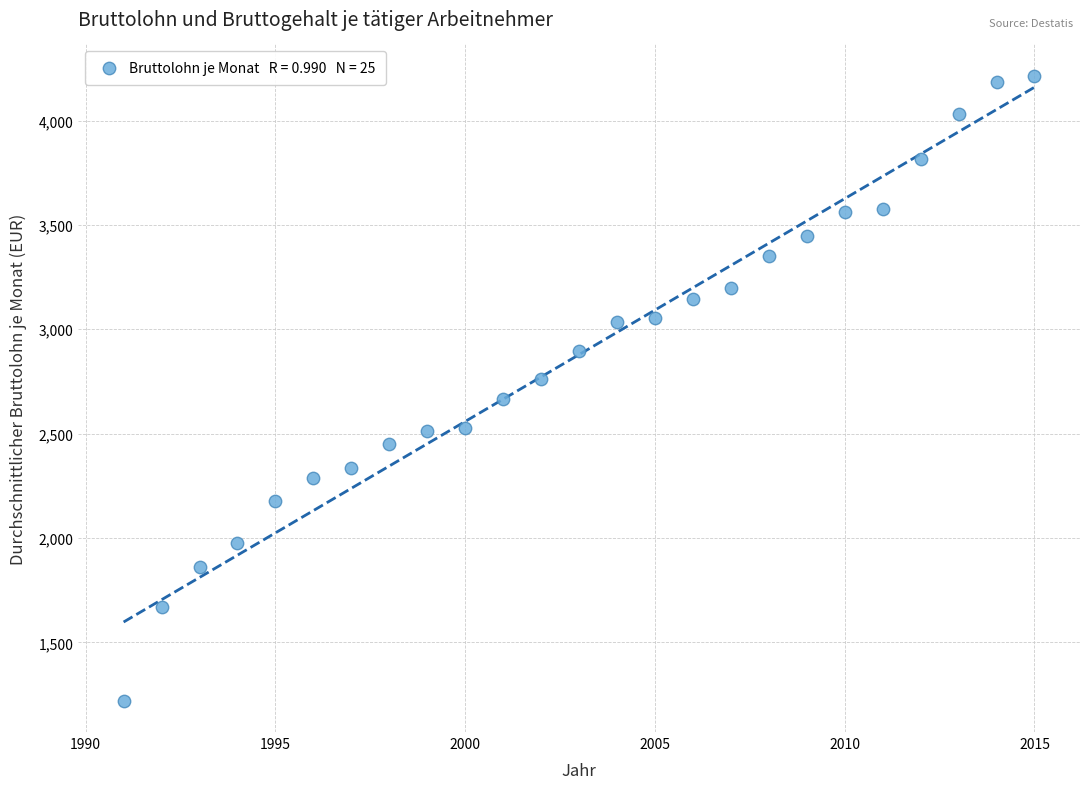

What is the range of Y values (max minus min)?

2995.0